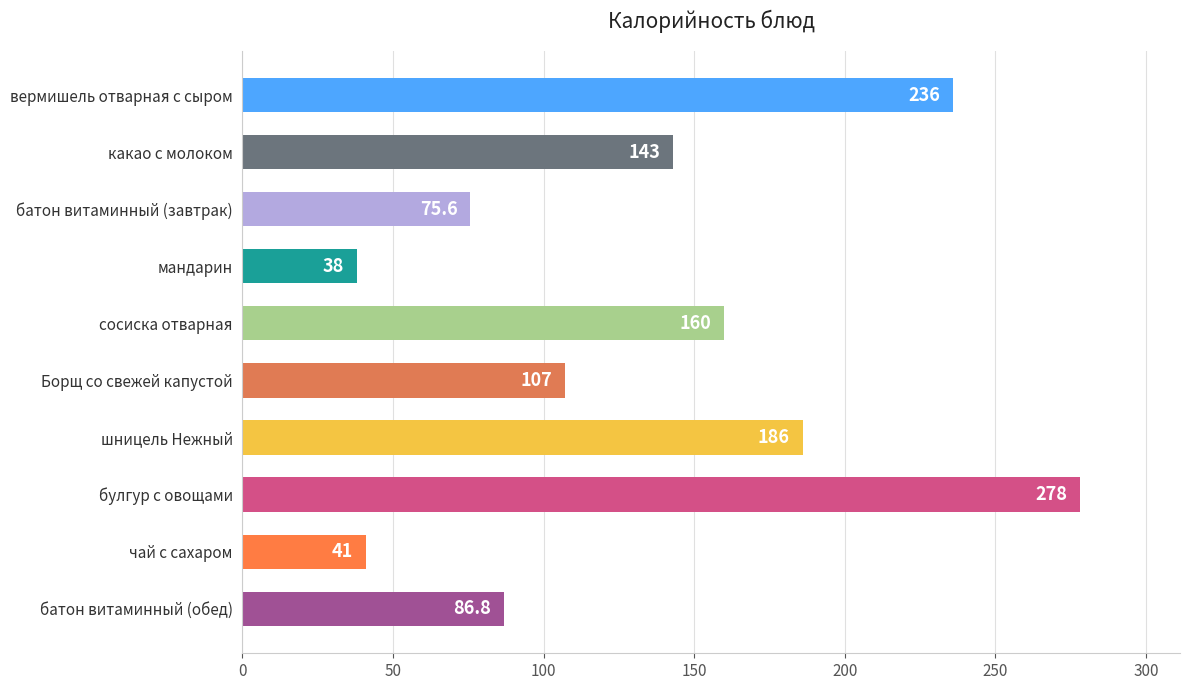

Where is the data nearest to the value 158?

сосиска отварная